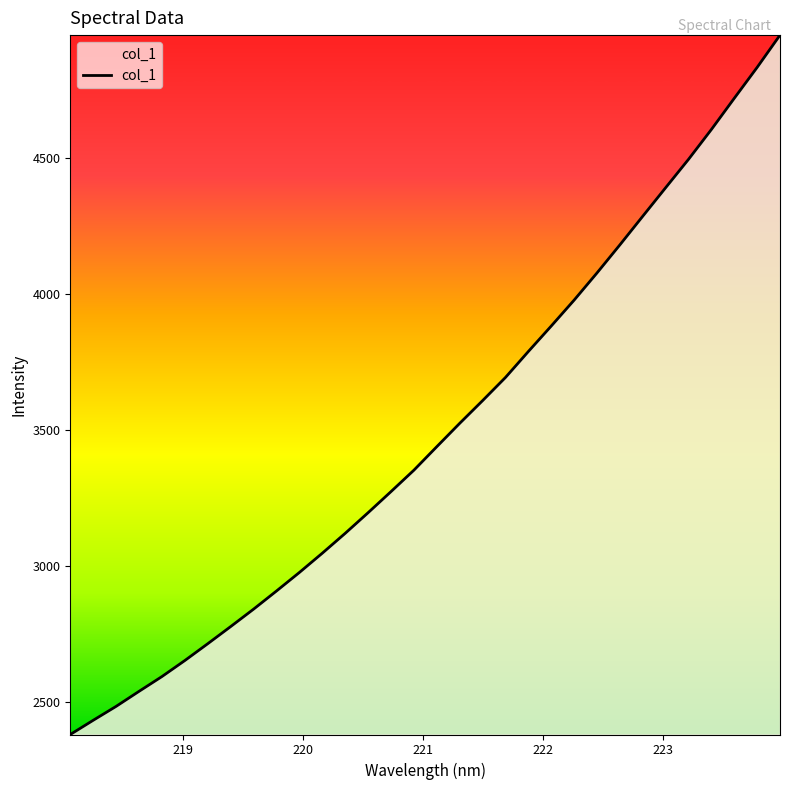

What is the difference between the maximum and minimum values?

2574.2